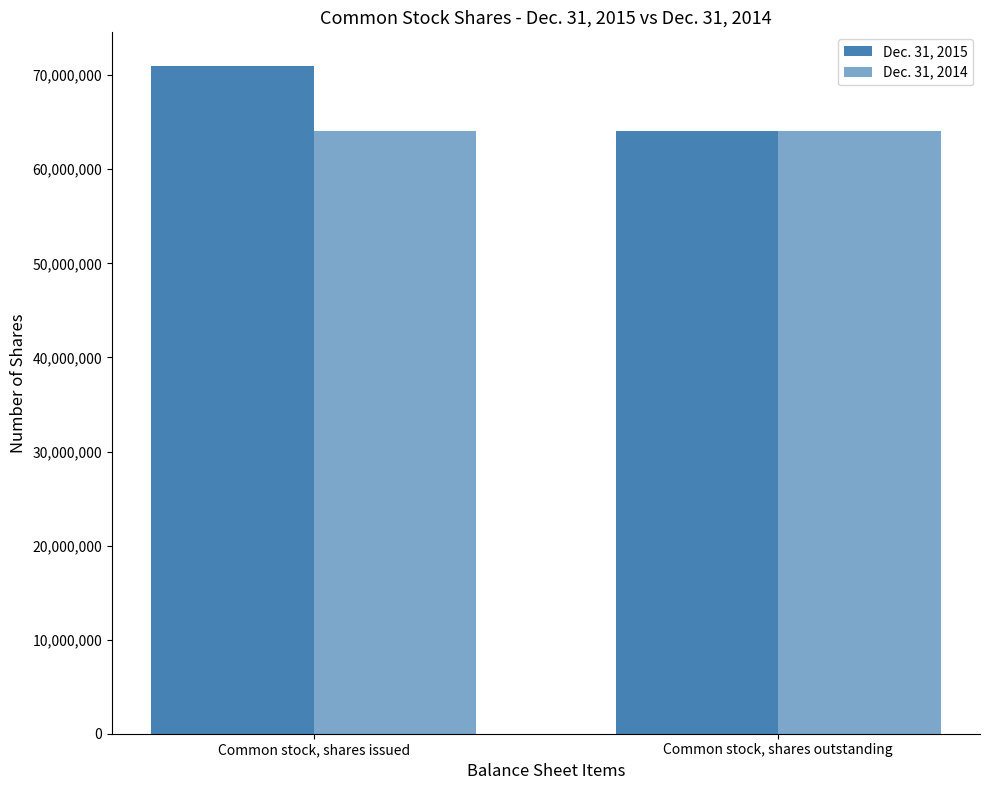

Count the number of data series in this chart.

2